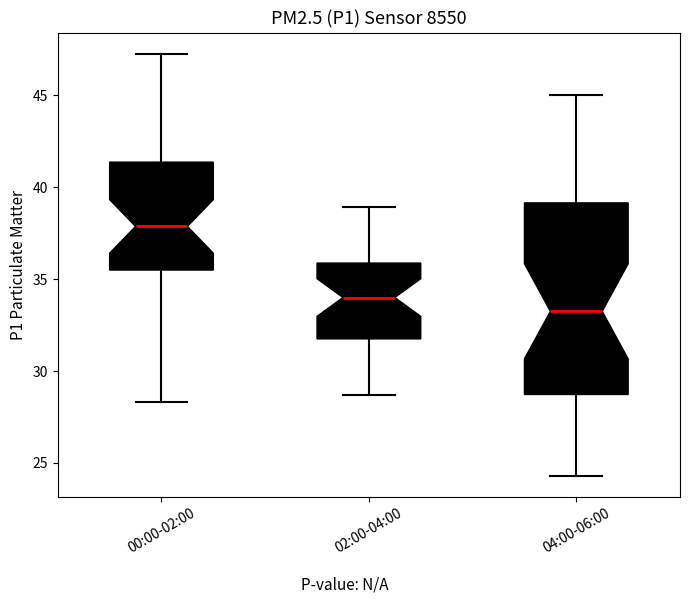

Where is the lower edge of the box for 04:00-06:00 on the y-axis? The values are not printed on the chart, so give them approximately, as read against the axis.

28.5